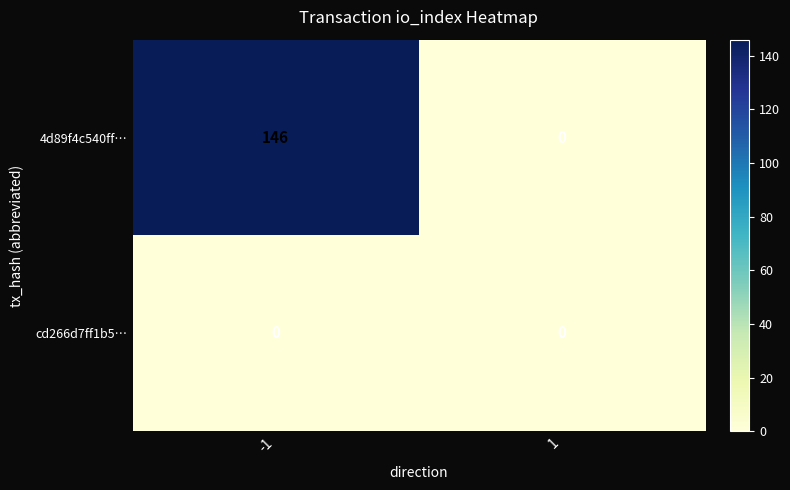

What is the difference between the 4d89f4c540ff… values at -1 and 1?

146